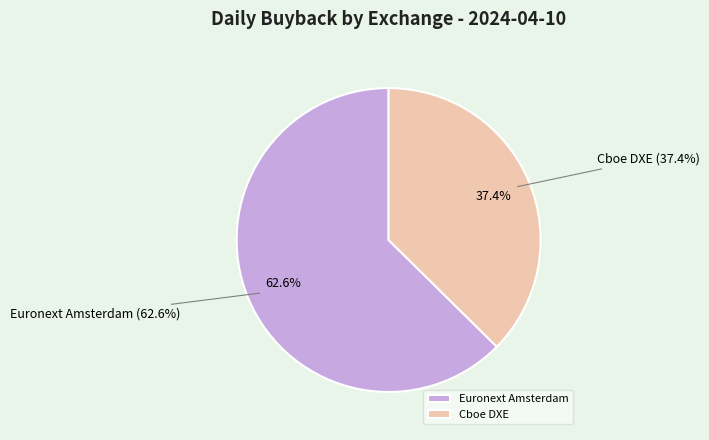

To the nearest percent, what percentage of the pie is Cboe DXE?

37%